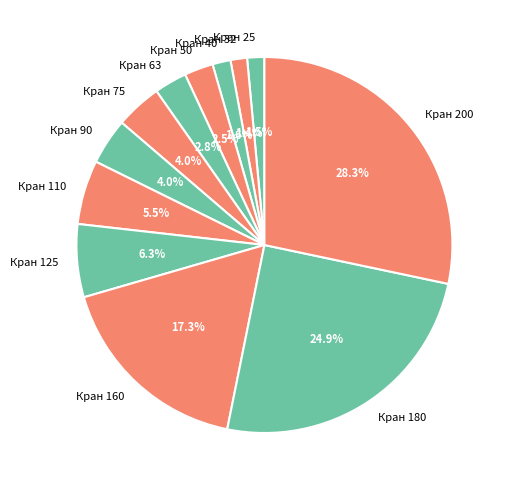

What percentage is NOT represented by Кран 75?

96.0%